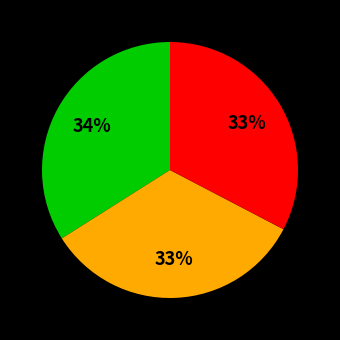

Is there any slice that represents more than half of the pie?

No